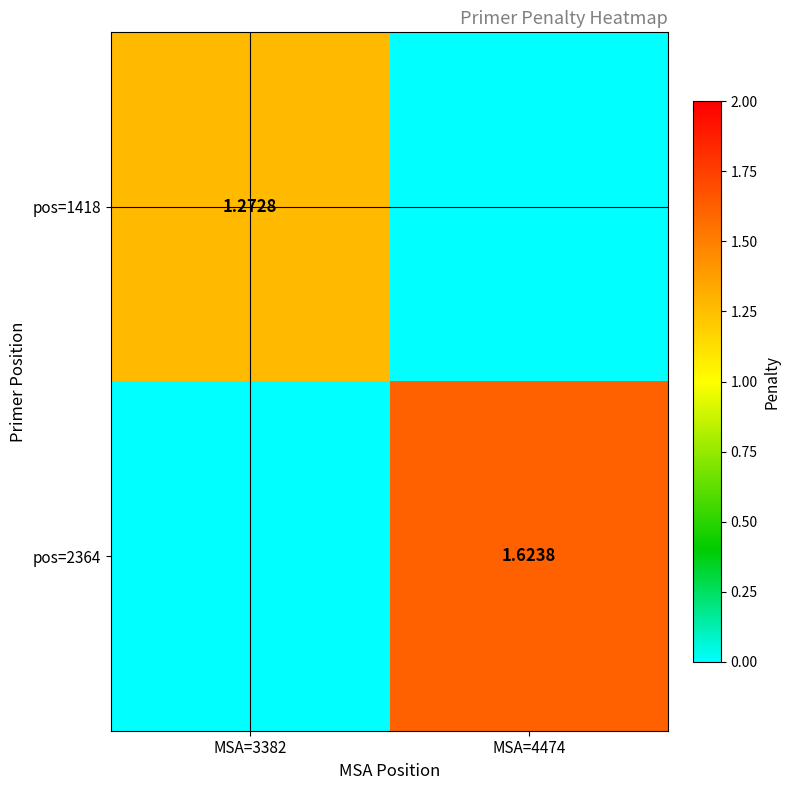

Is it true that pos=2364 equals 0.0 at MSA=3382?

True